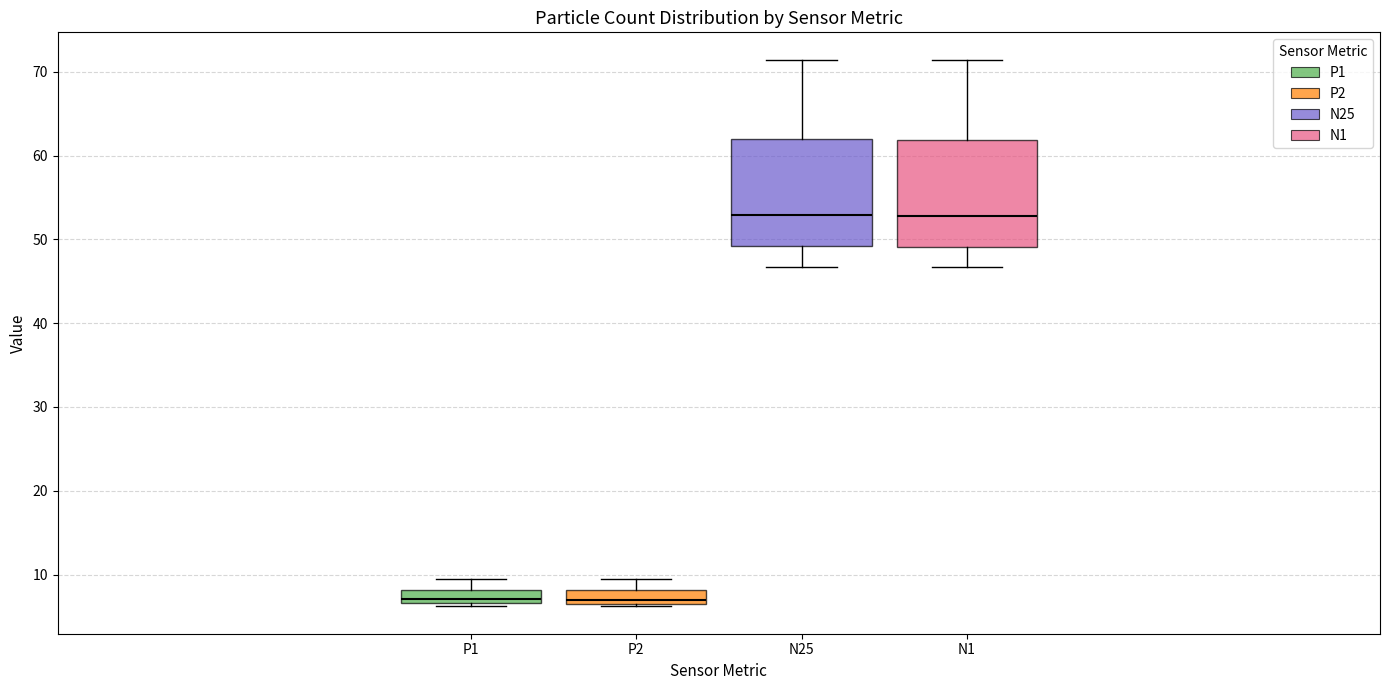

Reading left to right, transcribe this box plot: for each box, give where its median line is, the range the box spans, and where its two whiskers end, as read against the y-axis. The values are not printed on the chart, so give them approximately, as read against the axis.

P1: median 7 (just above the box's lower edge), box 7 to 8, whiskers 6 to 9
P2: median 7 (just above the box's lower edge), box 7 to 8, whiskers 6 to 9
N25: median 53, box 49 to 62, whiskers 47 to 71
N1: median 53, box 49 to 62, whiskers 47 to 71